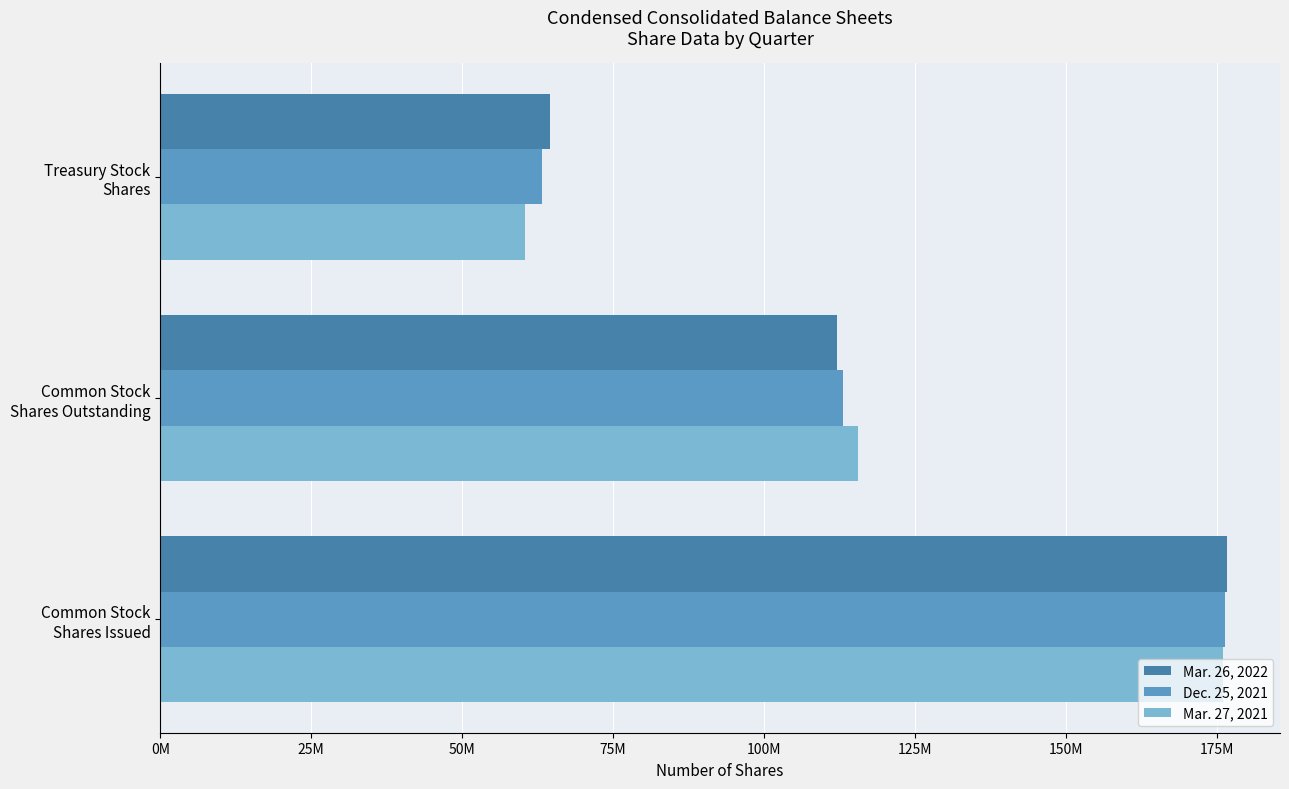

What are all the series names shown in the legend?

Mar. 26, 2022, Dec. 25, 2021, Mar. 27, 2021